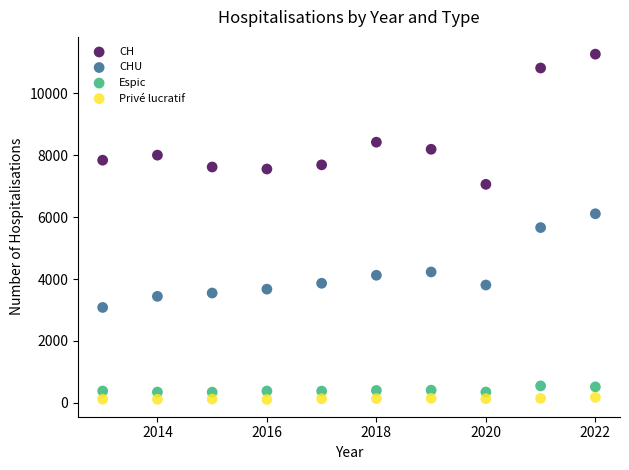

What are all the series names shown in the legend?

CH, CHU, Espic, Privé lucratif